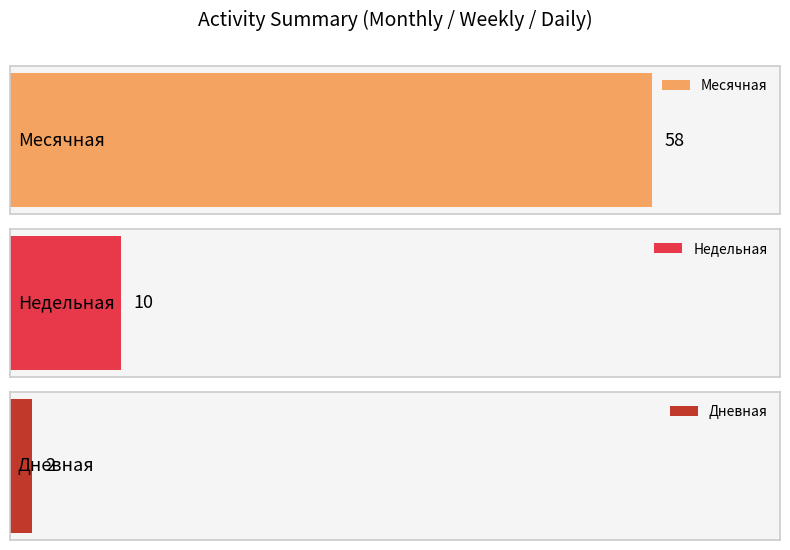

Is the value of Дневная at 2024-04-19 greater than the value of Недельная at 2024-05-02?

No